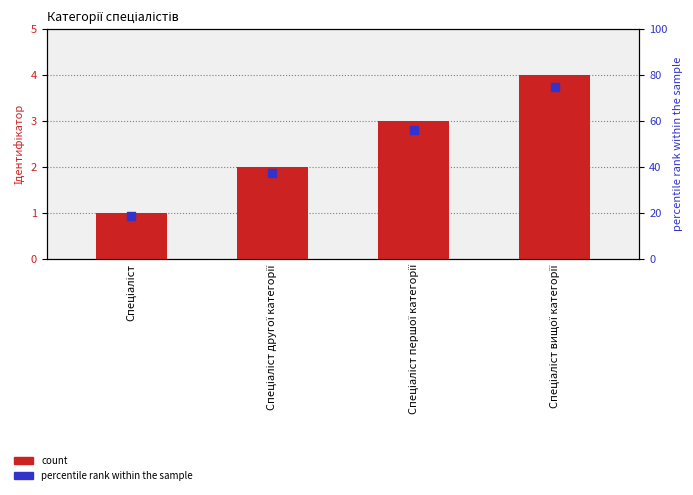

What is the total value across all series at Спеціаліст першої категорії?

59.2